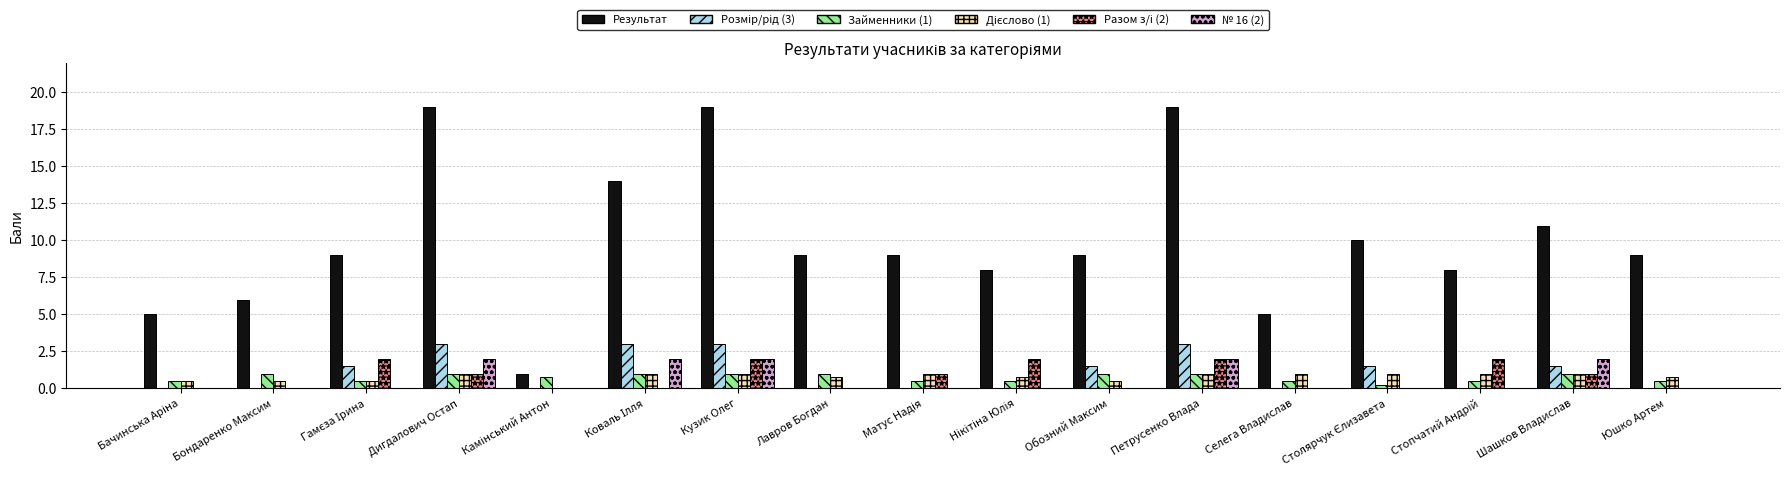

True or false: Результат has a value of 12.9 at Дигдалович Остап.

False